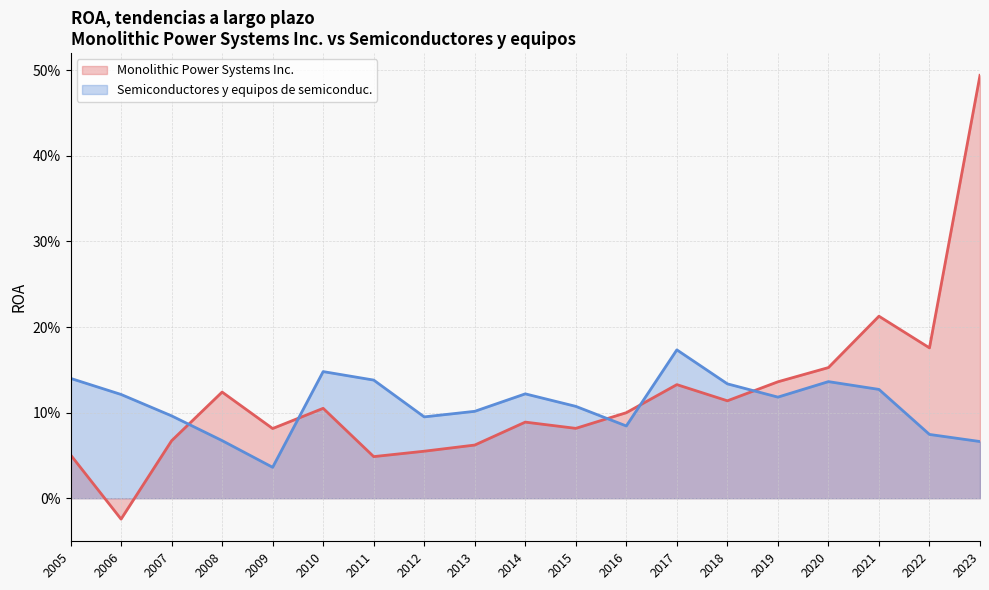

At which label does Monolithic Power Systems Inc. reach its minimum?

2006